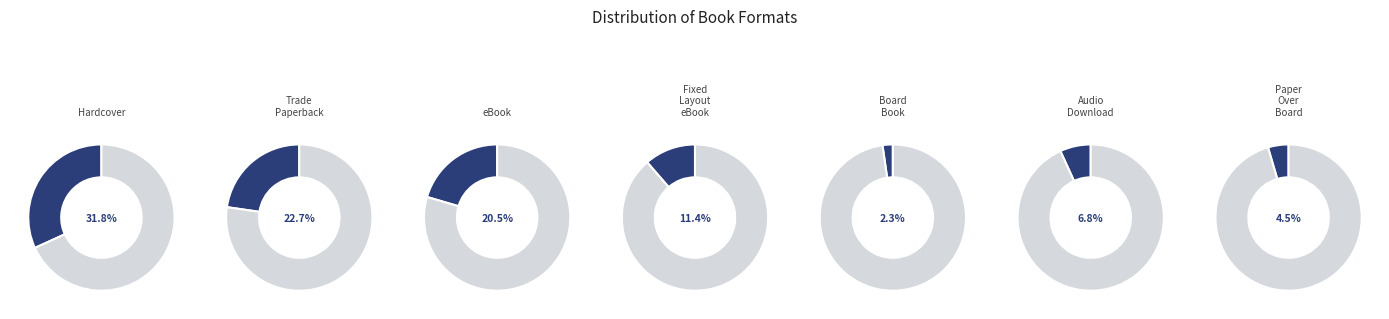

Does Audio Download represent more than half of the total?

No